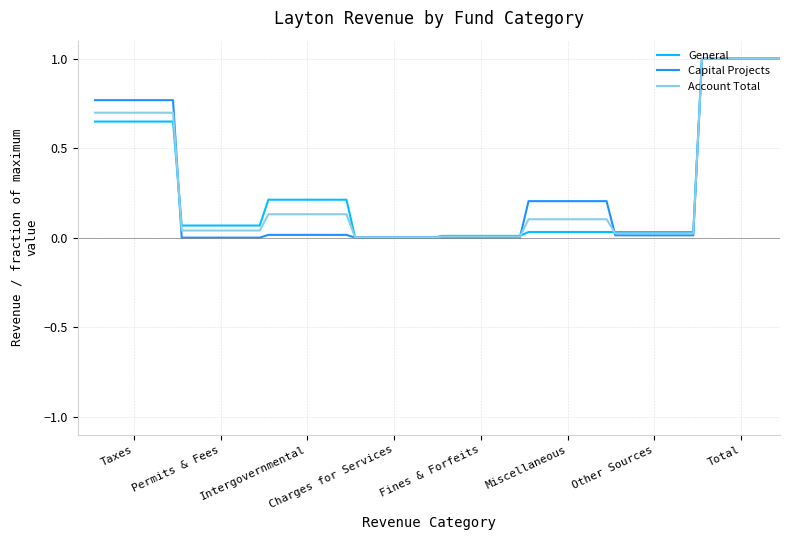

Which series has the largest range (max minus min)?

Capital Projects